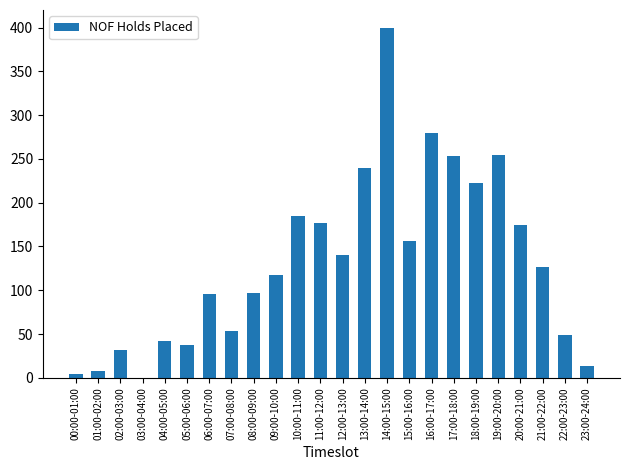

Which category has the highest value across all series?

14:00-15:00